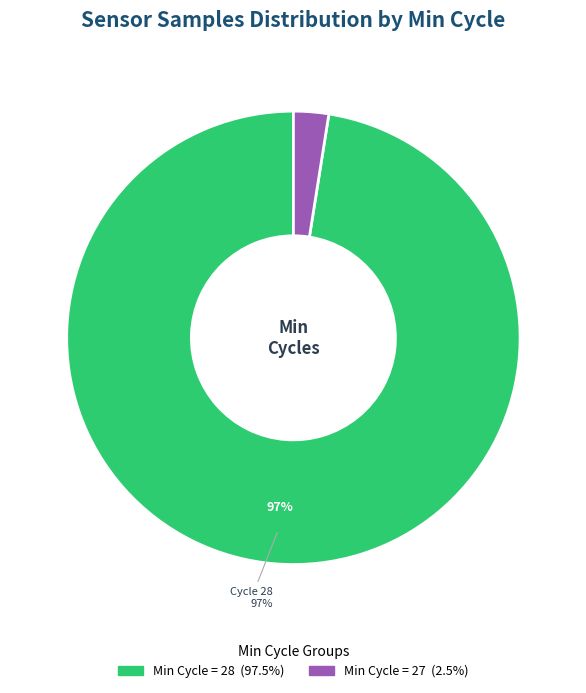

Does any single category account for the majority?

Yes